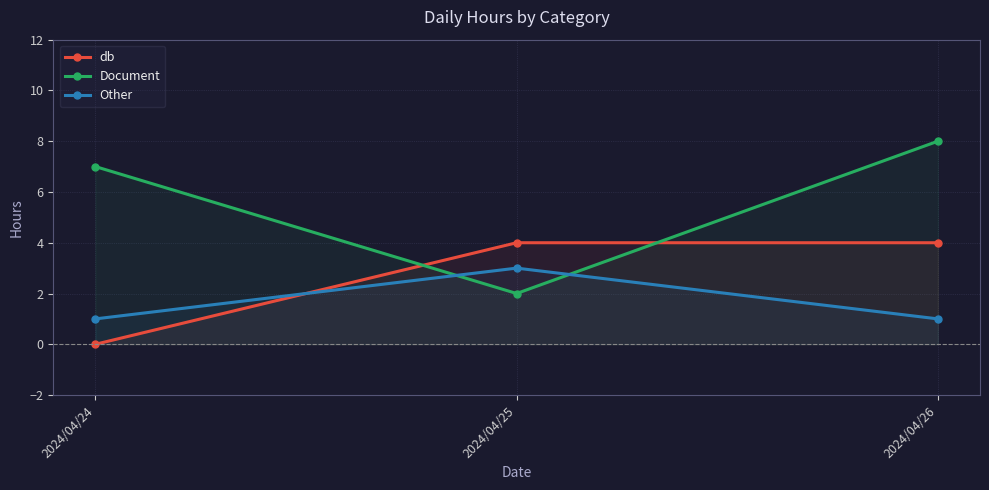

The value of Document at 2024/04/26 is 14. True or false?

False